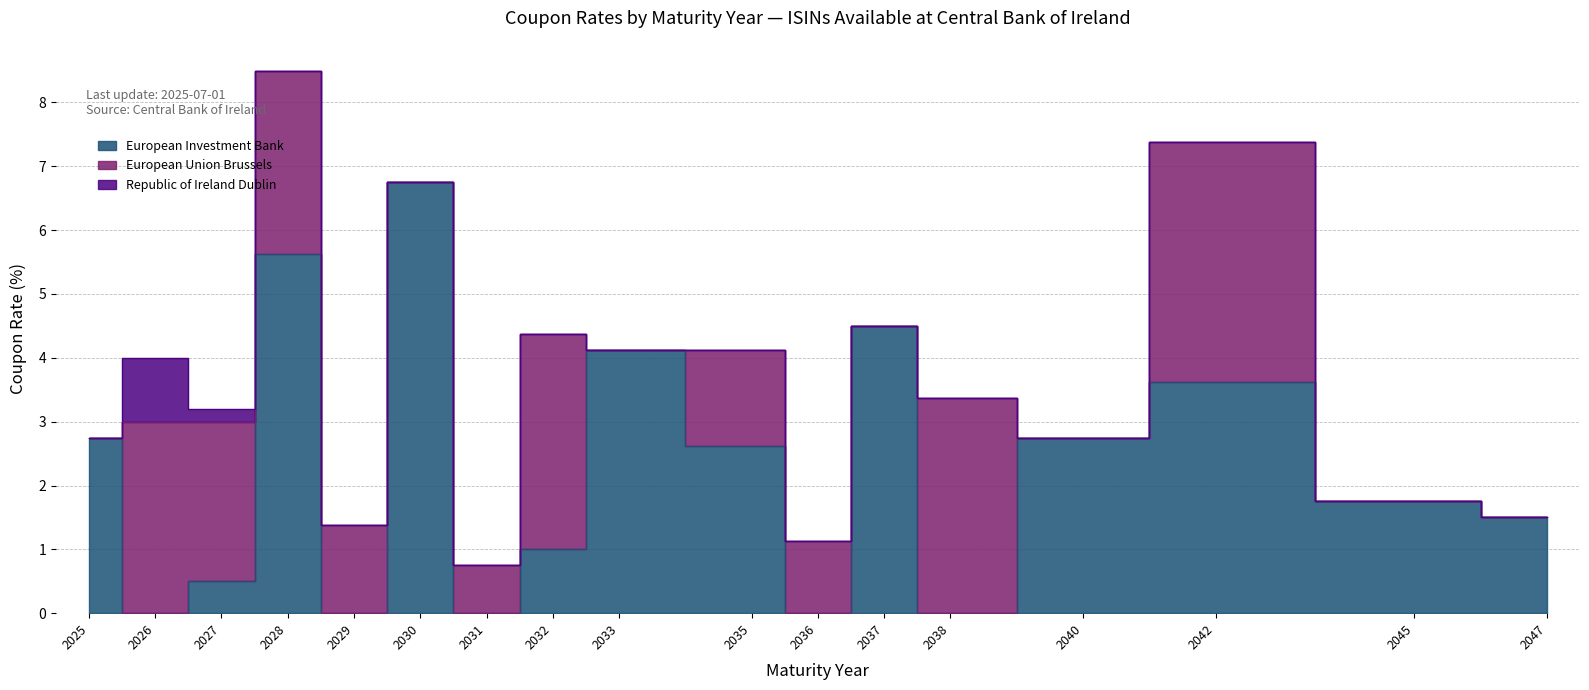

Is it true that European Investment Bank equals 0.0 at 6?

True